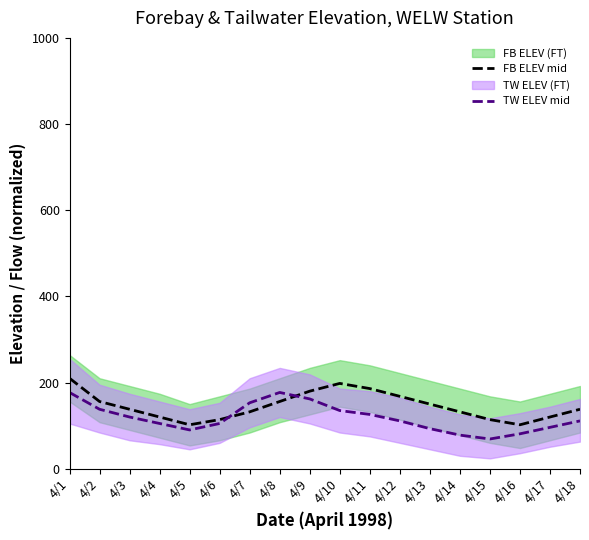

How many lines are shown in the chart?

2